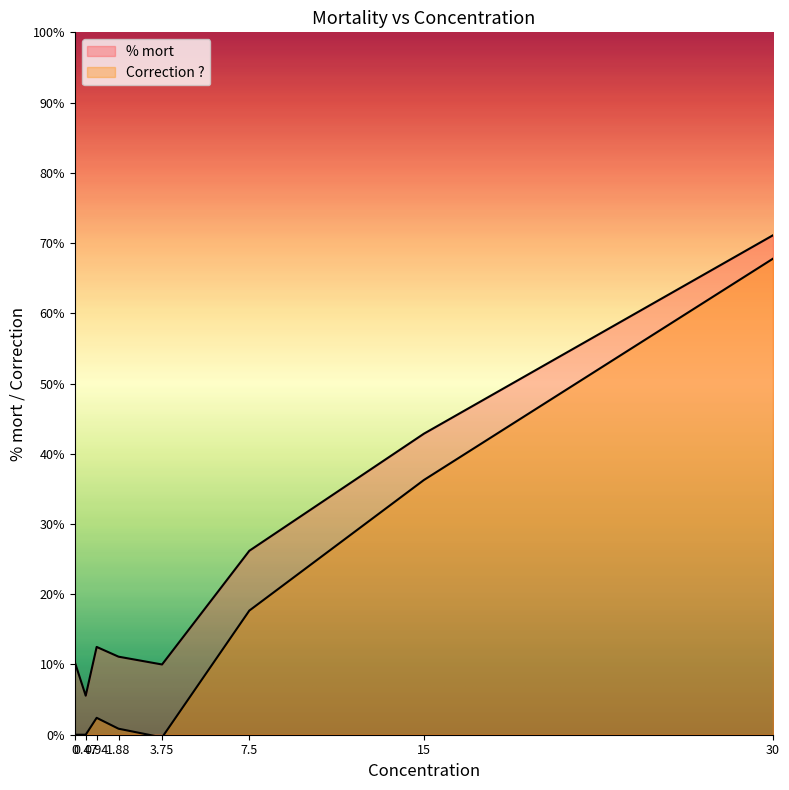

How many lines are shown in the chart?

2